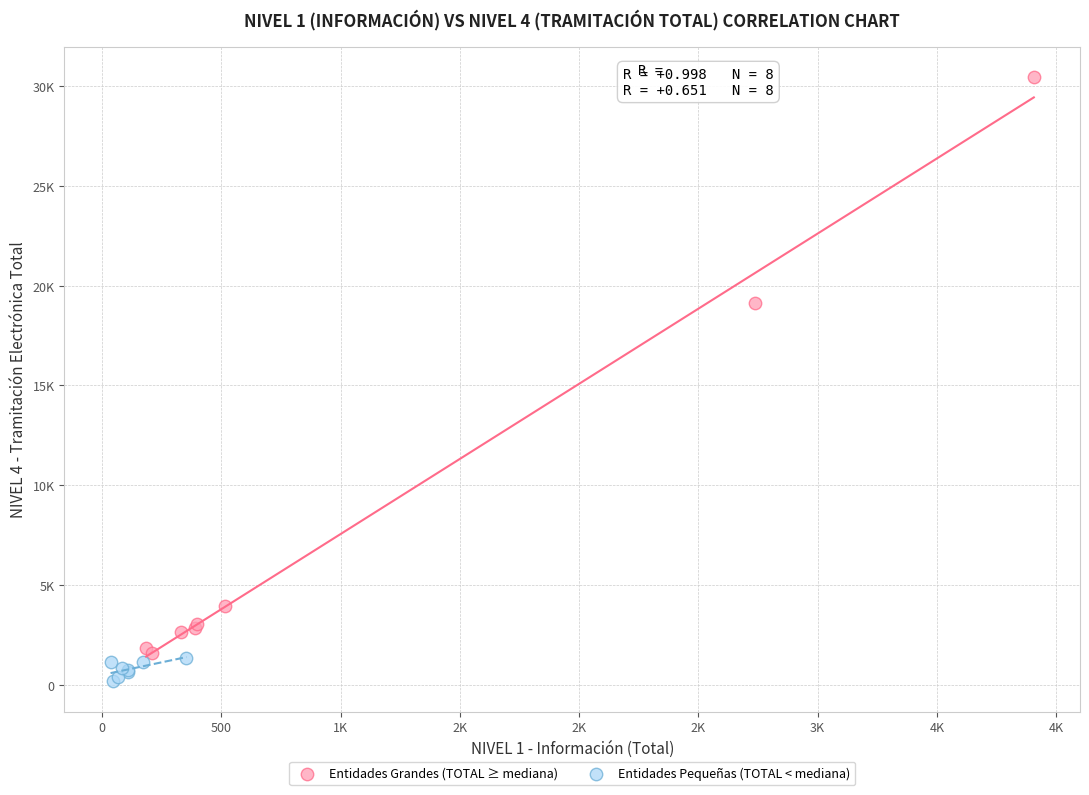

What are all the series names shown in the legend?

Entidades Grandes (TOTAL ≥ mediana), Entidades Pequeñas (TOTAL < mediana)